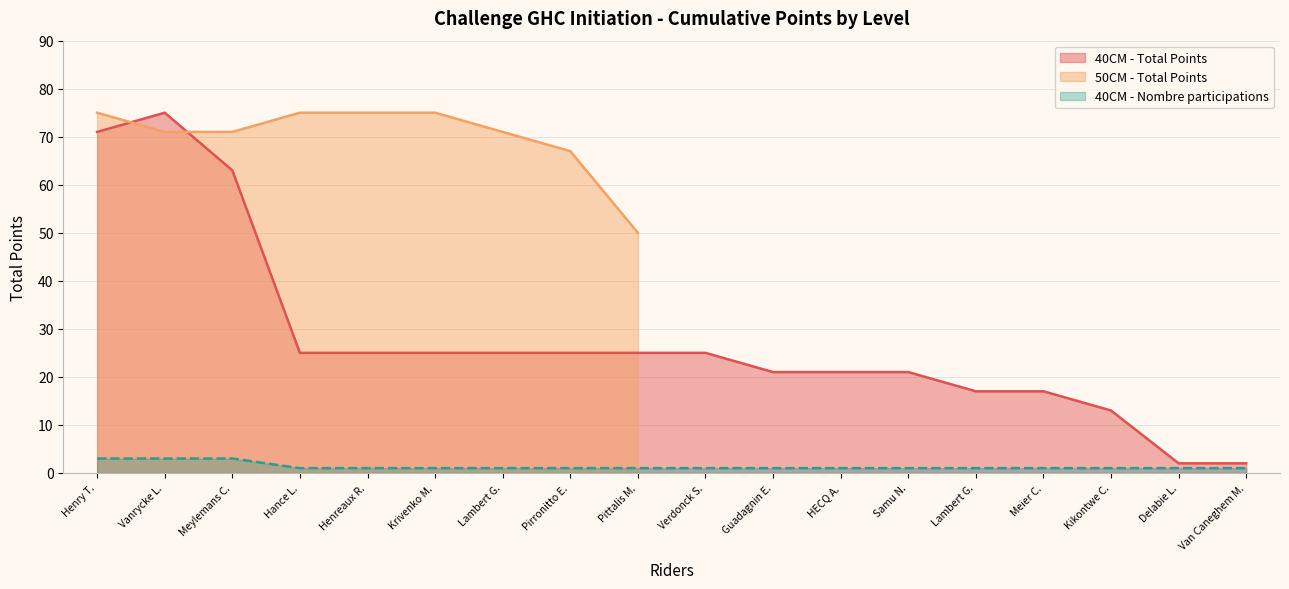

Between Henreaux R. and Verdonck S., which series saw the biggest shift?

40CM - Total Points